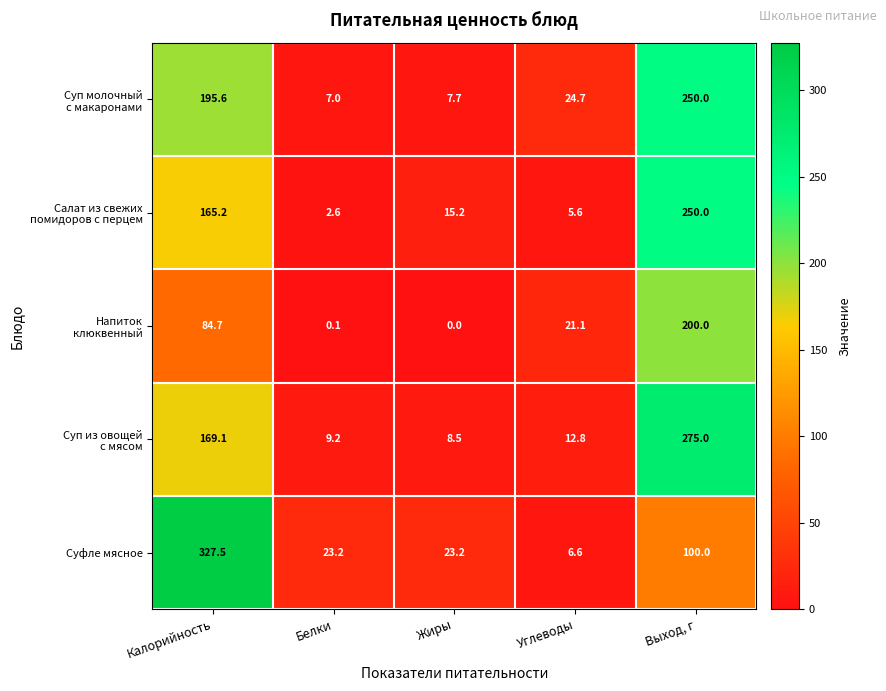

What is the average value of the Суфле мясное series?

96.1